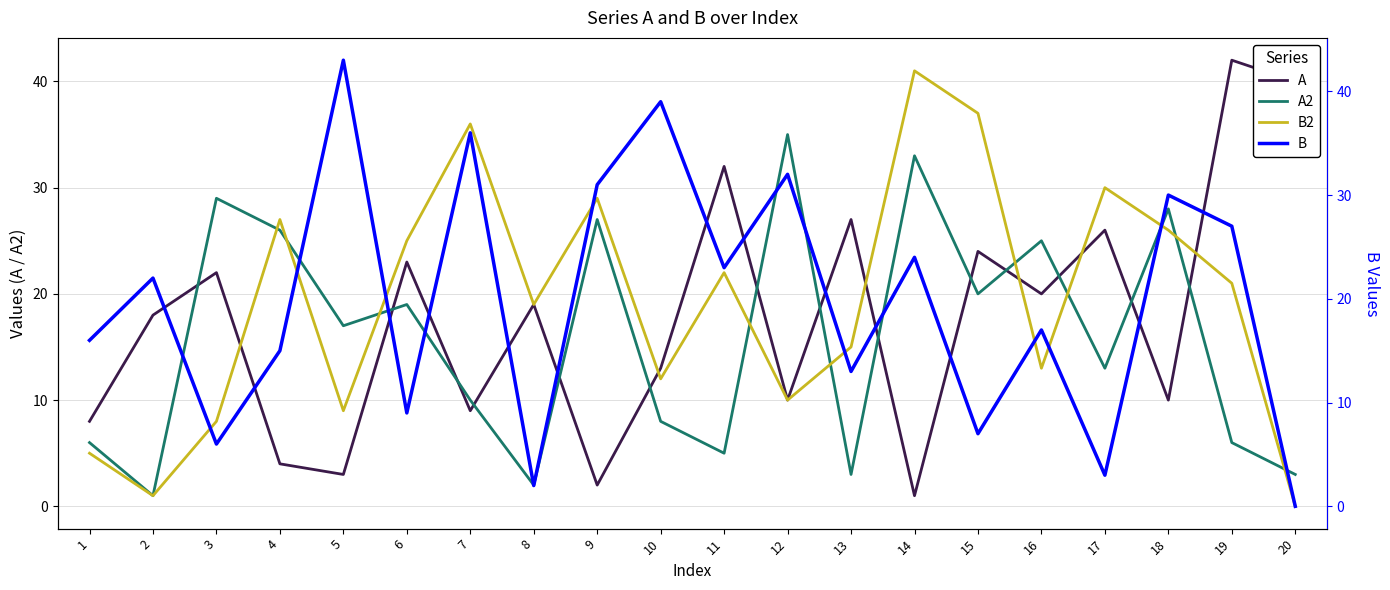

At which category does A reach its first local peak?

3